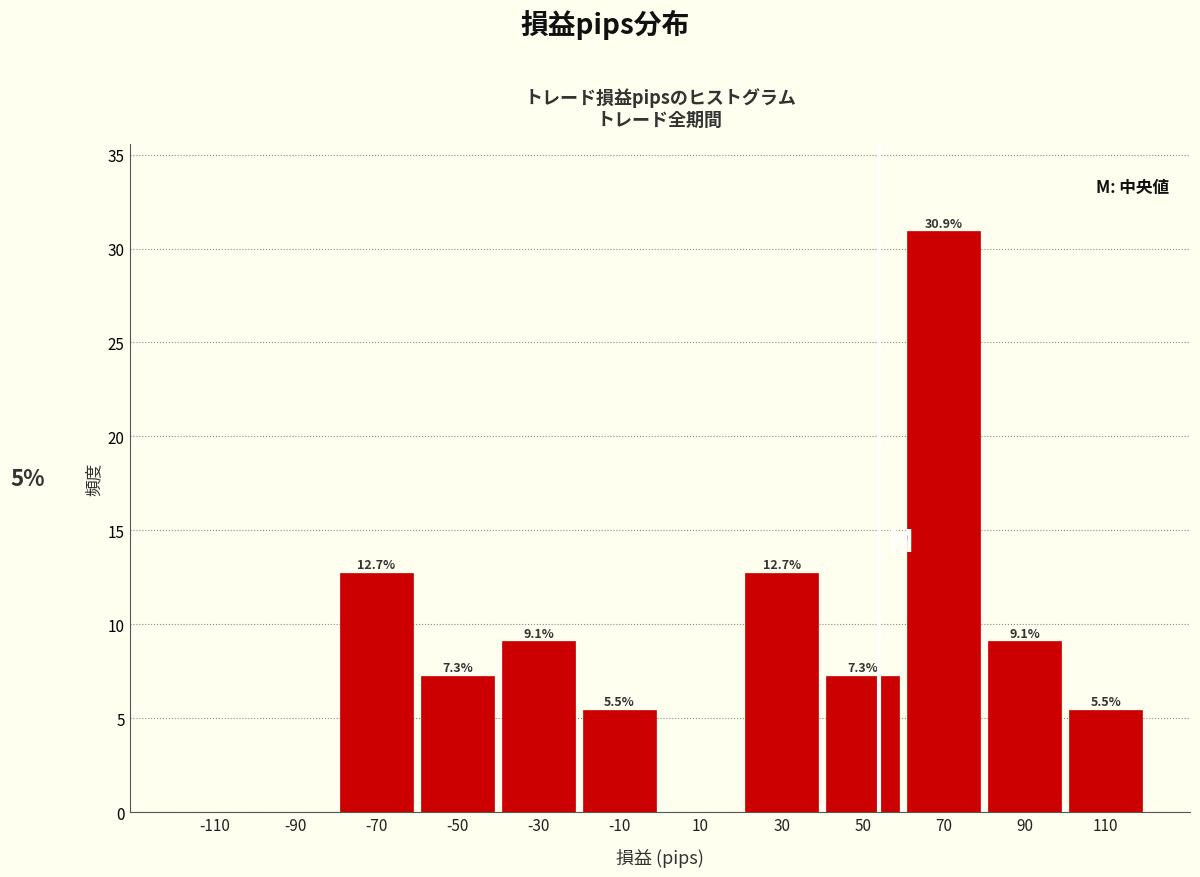

Over which range of the x-axis is the bar tallest?

60 to 80